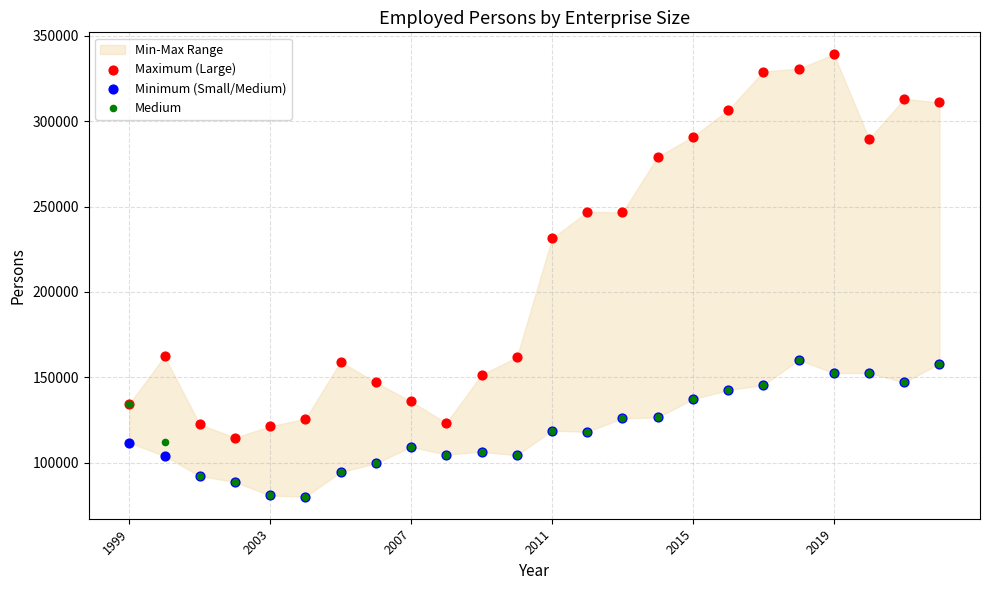

In the Maximum (Large) series, what Y value is closest to 226877?

231305